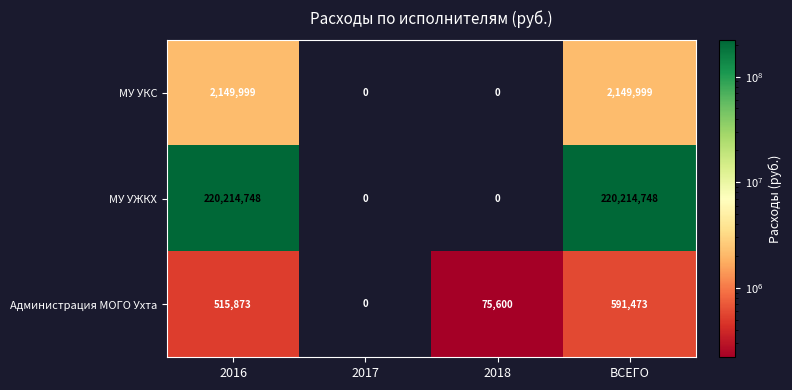

List the series in order of their peak value, highest first.

МУ УЖКХ, МУ УКС, Администрация МОГО Ухта